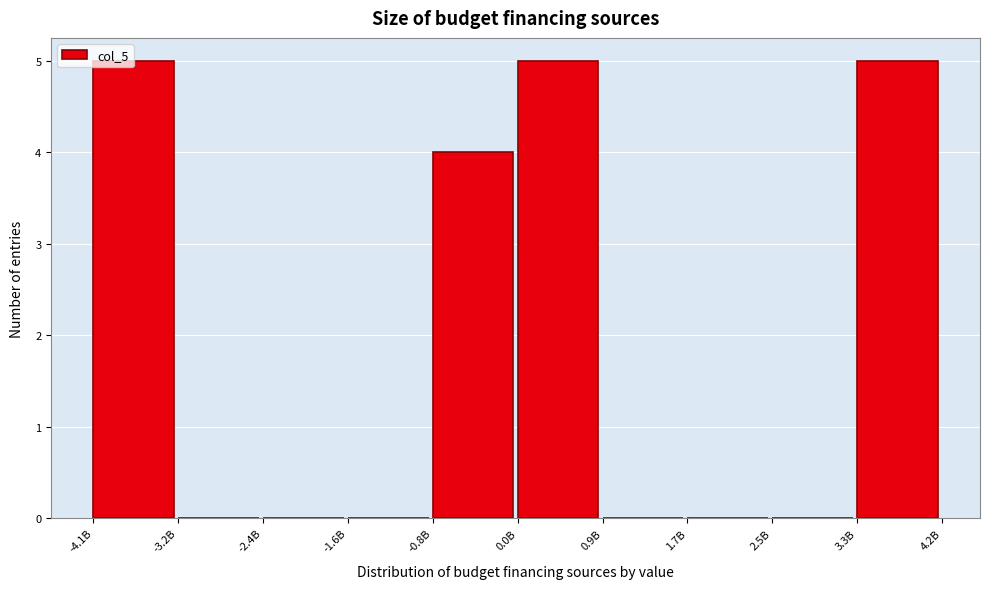

What is the sum of all values?

19